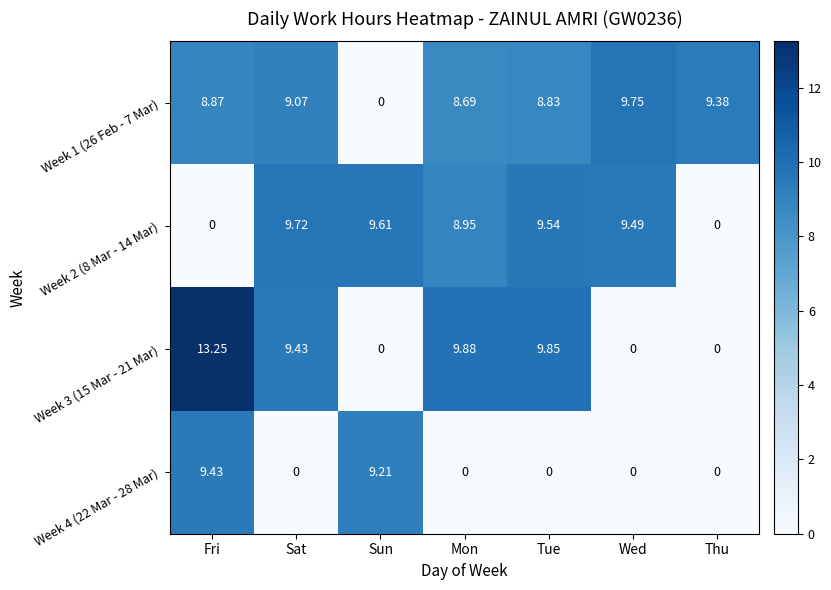

Which label corresponds to the largest value in the chart?

Fri